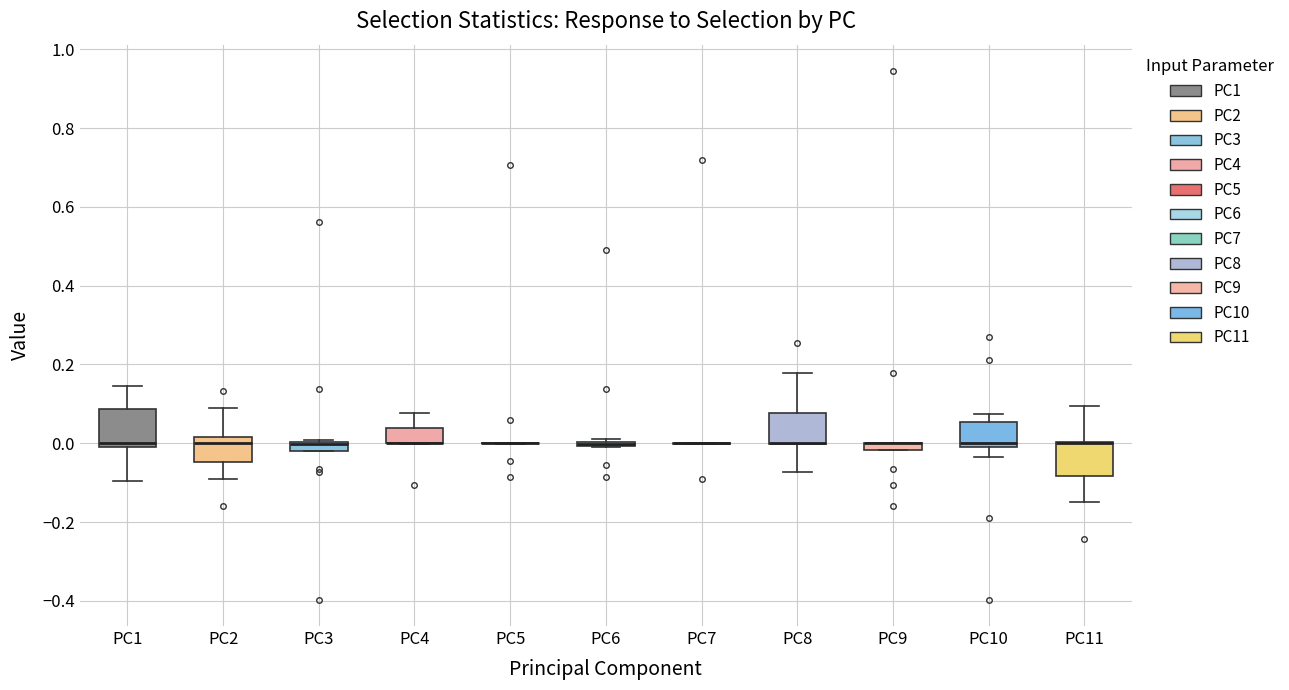

Where does the upper whisker of the box for PC2 end on the y-axis? The values are not printed on the chart, so give them approximately, as read against the axis.

0.10